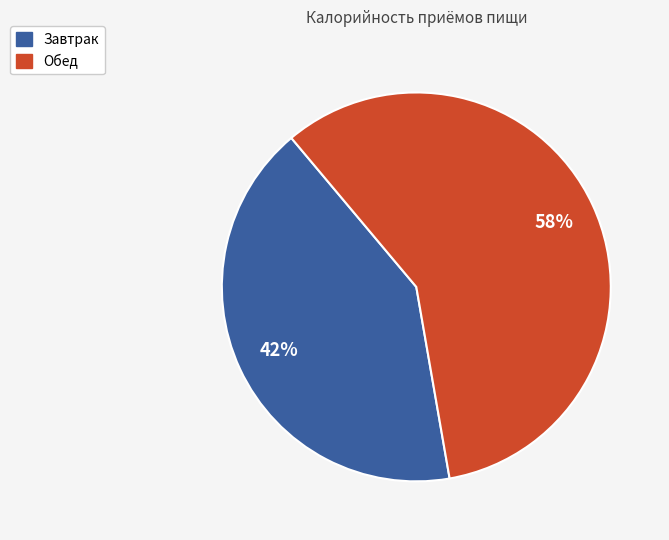

What is the smallest slice in the pie chart?

Завтрак